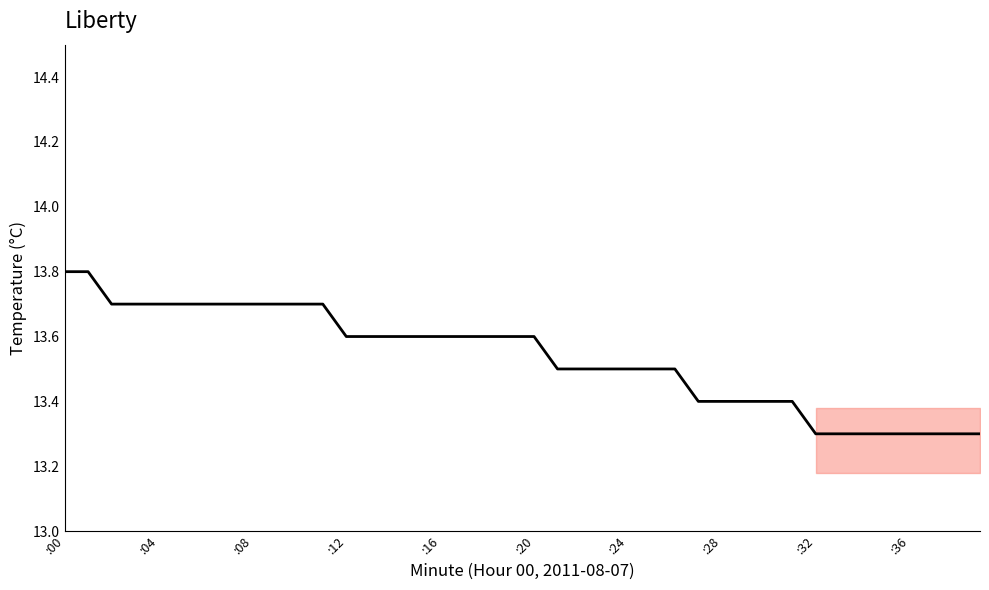

Reading left to right, list all the values displayed in this chart.

13.8	13.8	13.7	13.7	13.7	13.7	13.7	13.7	13.7	13.7	13.7	13.7	13.6	13.6	13.6	13.6	13.6	13.6	13.6	13.6	13.6	13.5	13.5	13.5	13.5	13.5	13.5	13.4	13.4	13.4	13.4	13.4	13.3	13.3	13.3	13.3	13.3	13.3	13.3	13.3